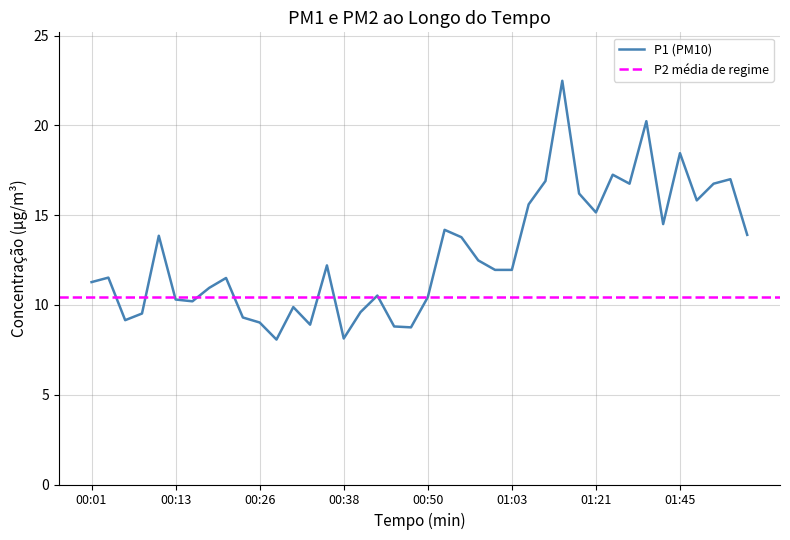

At which category does the data reach its first local valley?

00:06